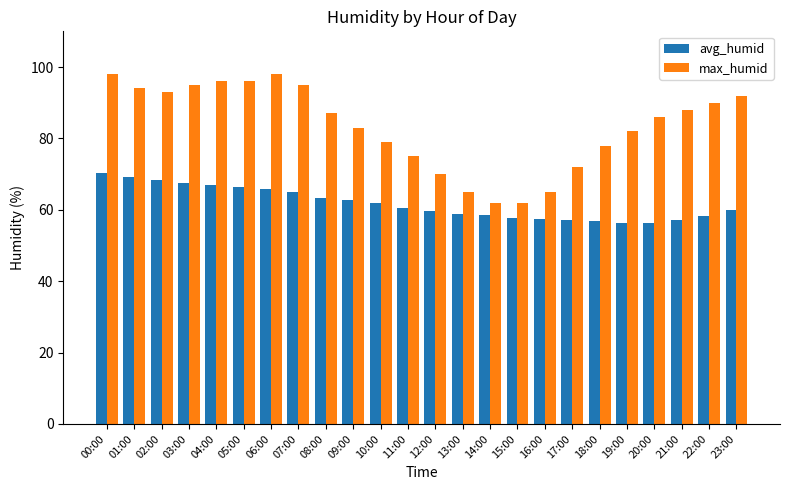

How many data points does each series have?

24